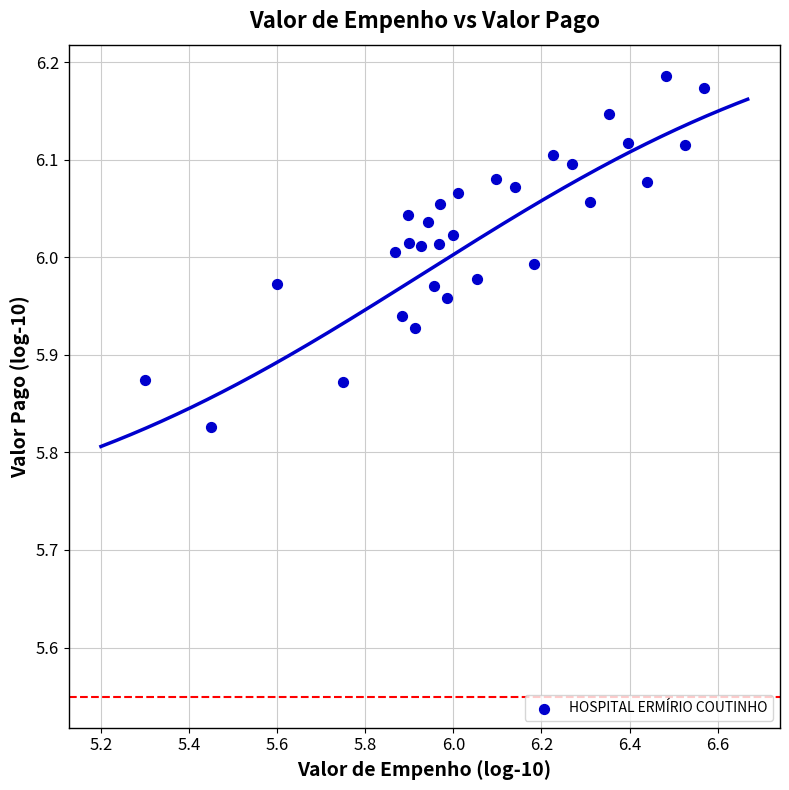

What is the range of X values (max minus min)?

1.3